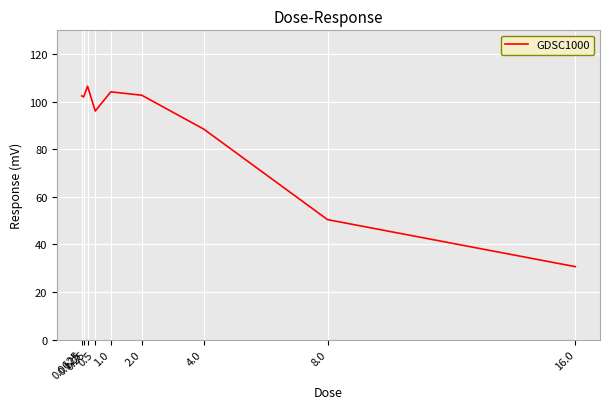

What is the minimum value shown in the chart?

30.7